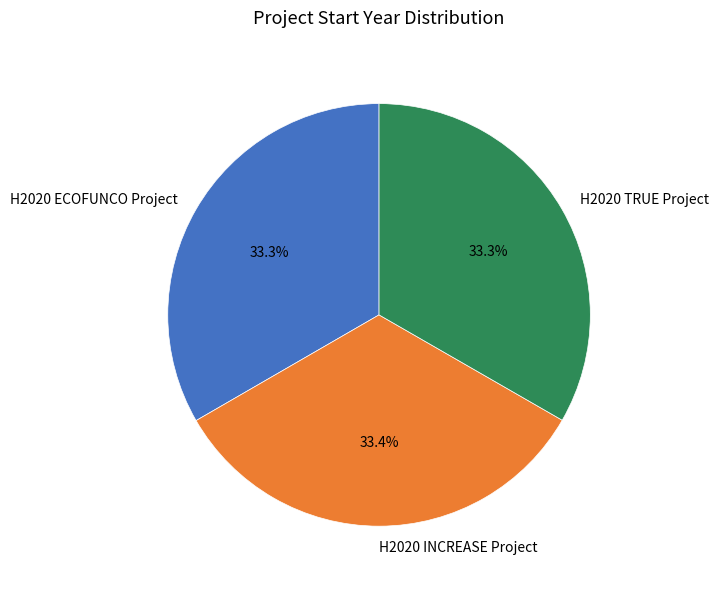

Count the number of slices in the pie.

3